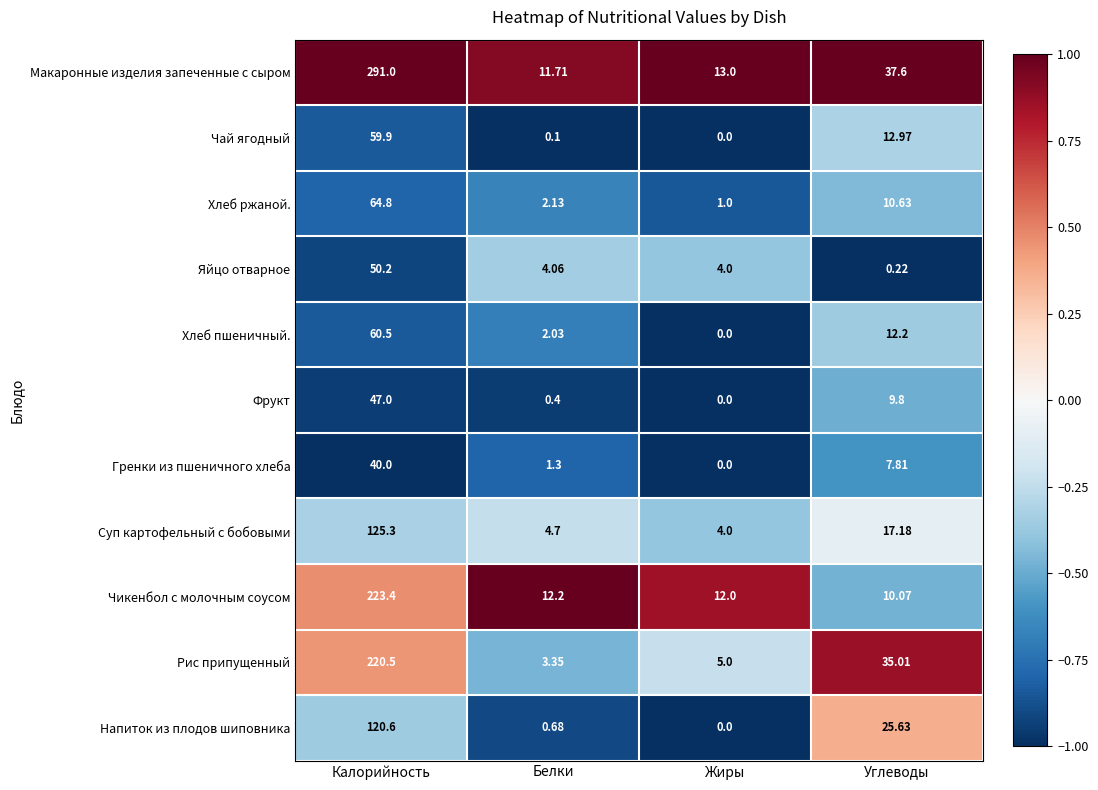

List the labels in order of Хлеб ржаной. value, smallest first.

Жиры, Белки, Углеводы, Калорийность